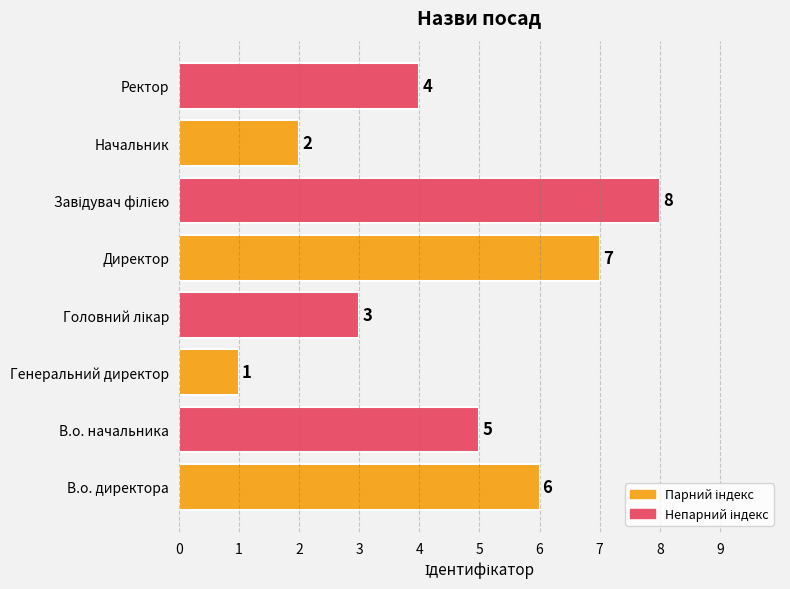

What is the smallest value displayed?

1